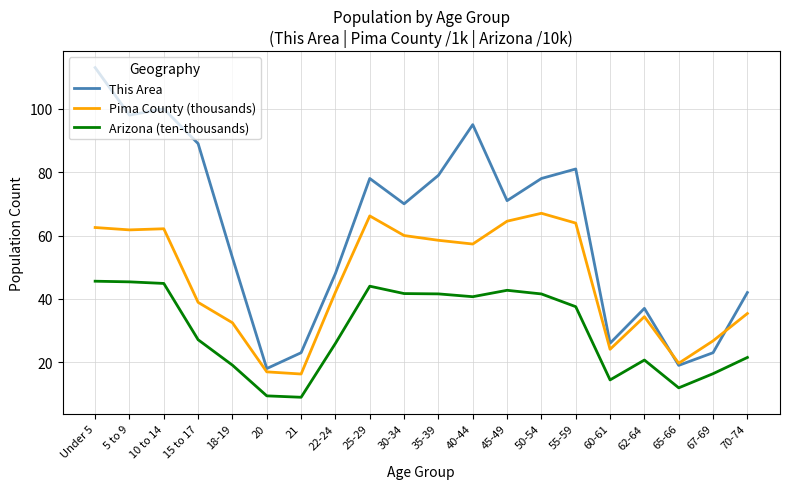

What is the greatest value displayed?

113.0